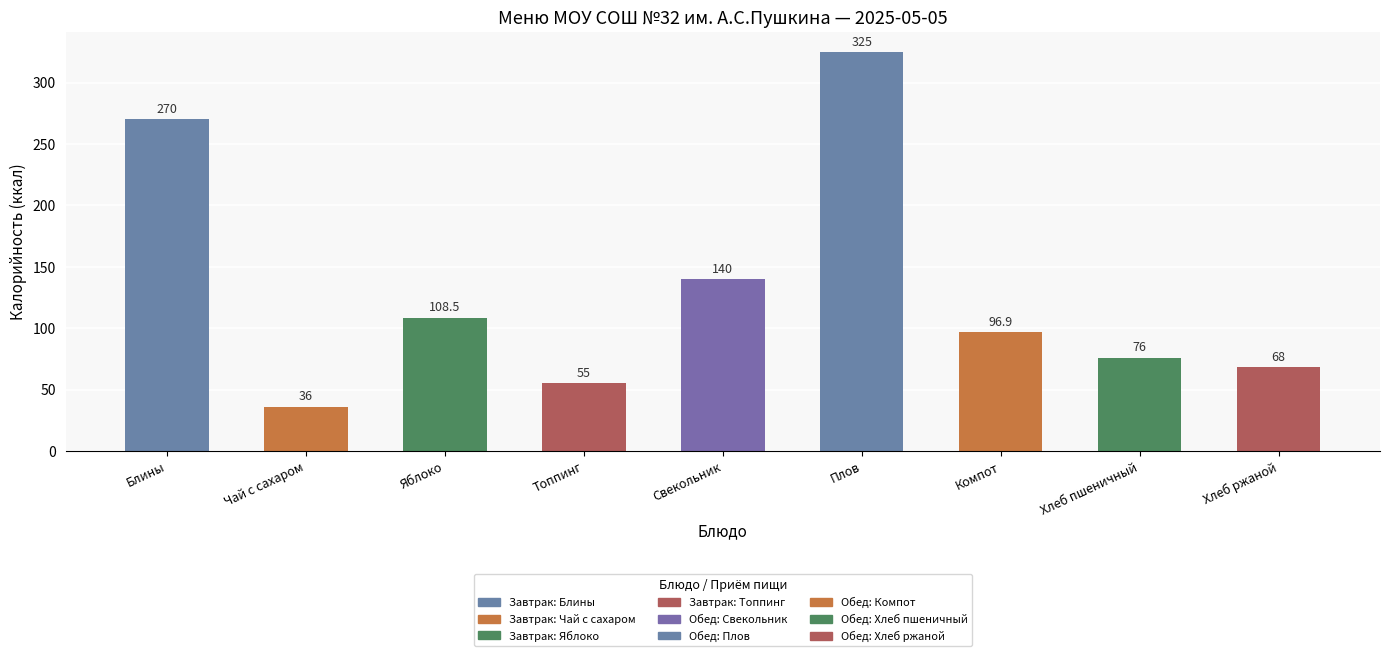

How many bars are there in total?

9